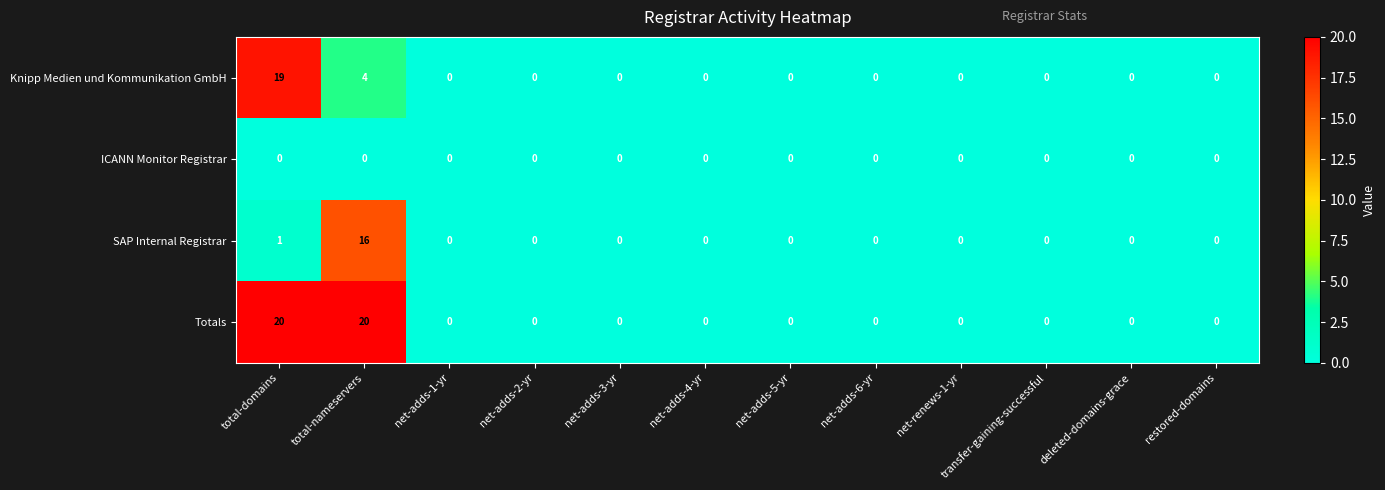

Count the number of categories in the chart.

12